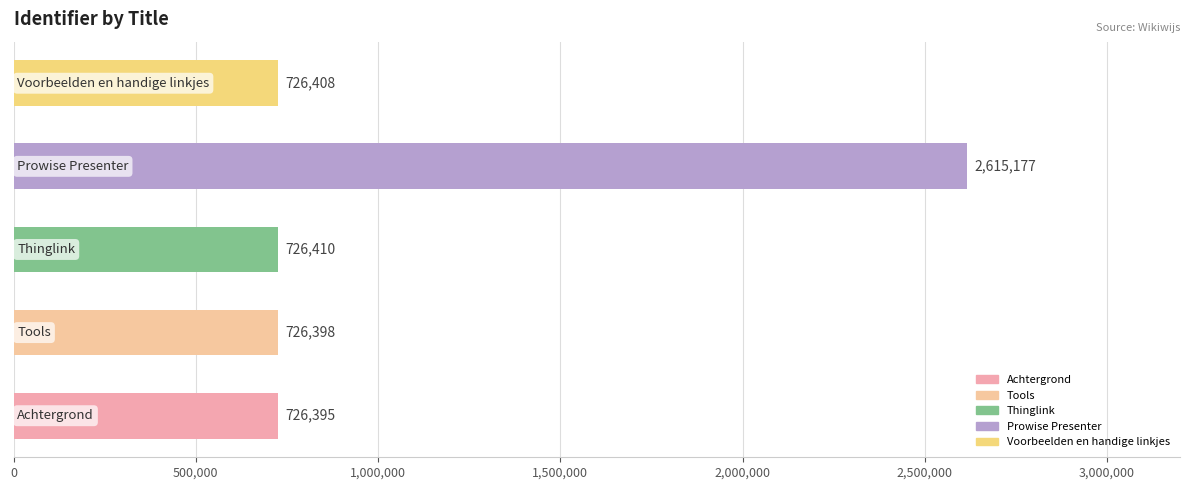

What is the average value?

1104158